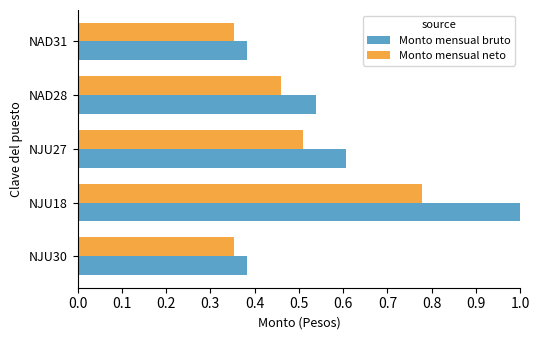

What is the total value across all series at NAD31?

0.7